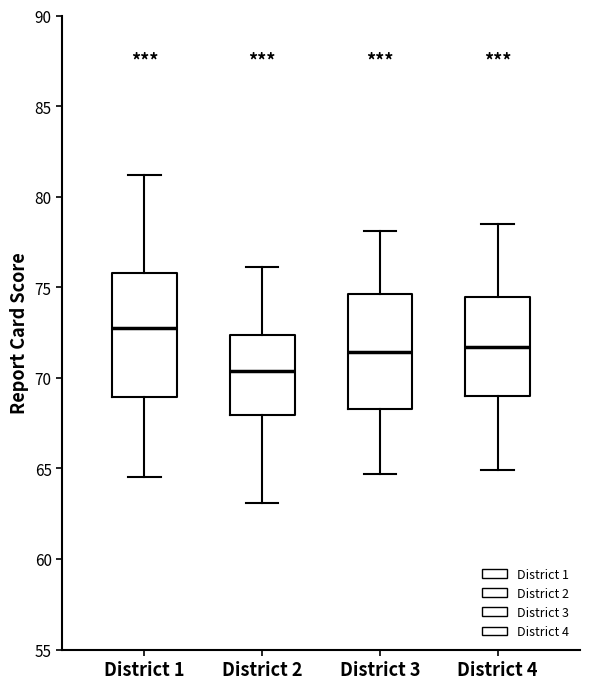

Reading left to right, read every box against the y-axis: the position of its median line, the range the box covers, and the ends of its whiskers. The values are not printed on the chart, so give them approximately, as read against the axis.

District 1: median 73.0, box 69.0 to 76.0, whiskers 64.5 to 81.0
District 2: median 70.5, box 68.0 to 72.5, whiskers 63.0 to 76.0
District 3: median 71.5, box 68.5 to 74.5, whiskers 64.5 to 78.0
District 4: median 71.5, box 69.0 to 74.5, whiskers 65.0 to 78.5